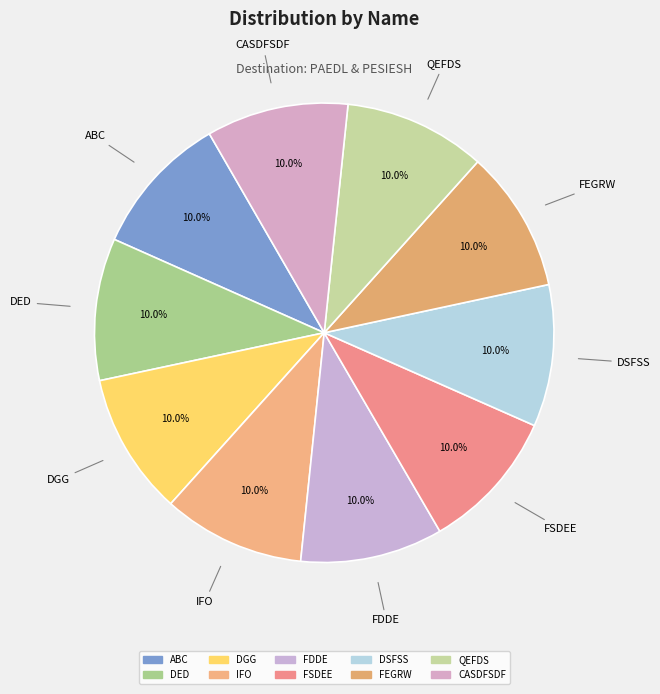

How many slices are in this pie chart?

10